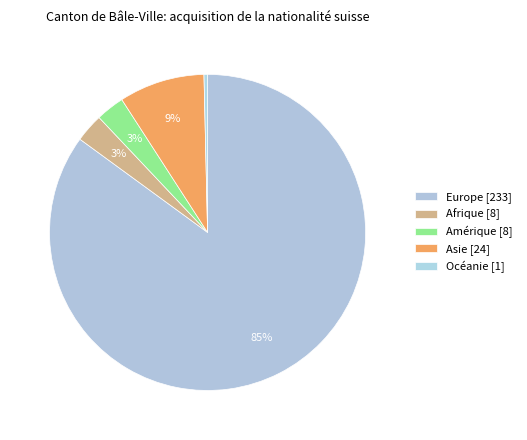

How many segments does this pie chart have?

5